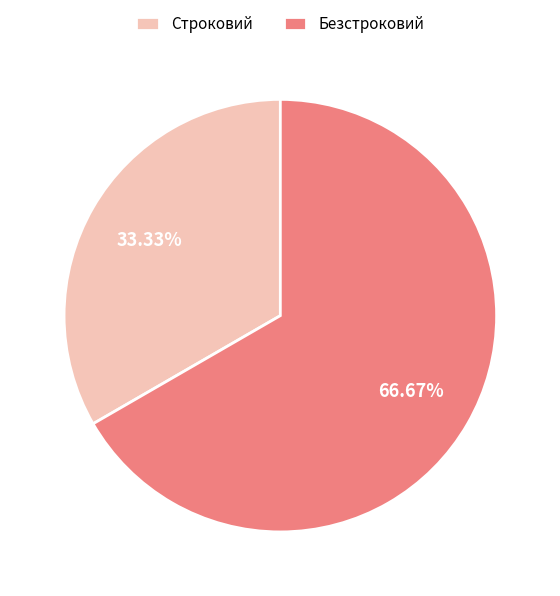

Is it true that Строковий is 25% of the pie?

False